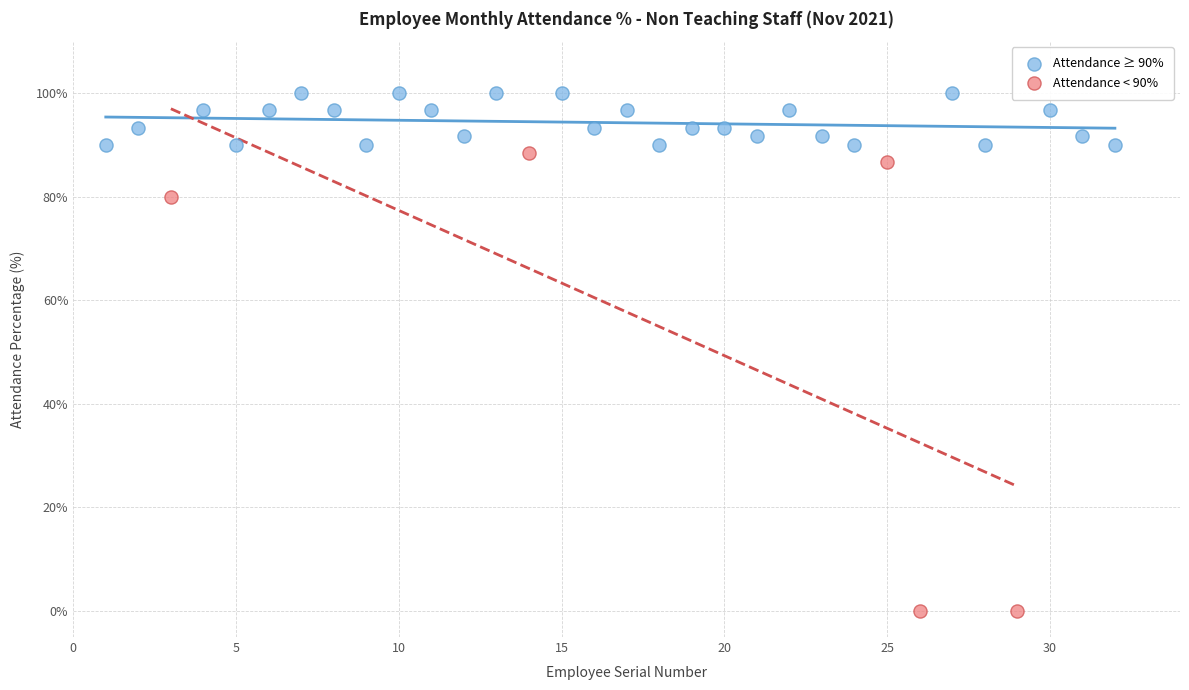

Which series contains the lowest Y value?

Attendance < 90%